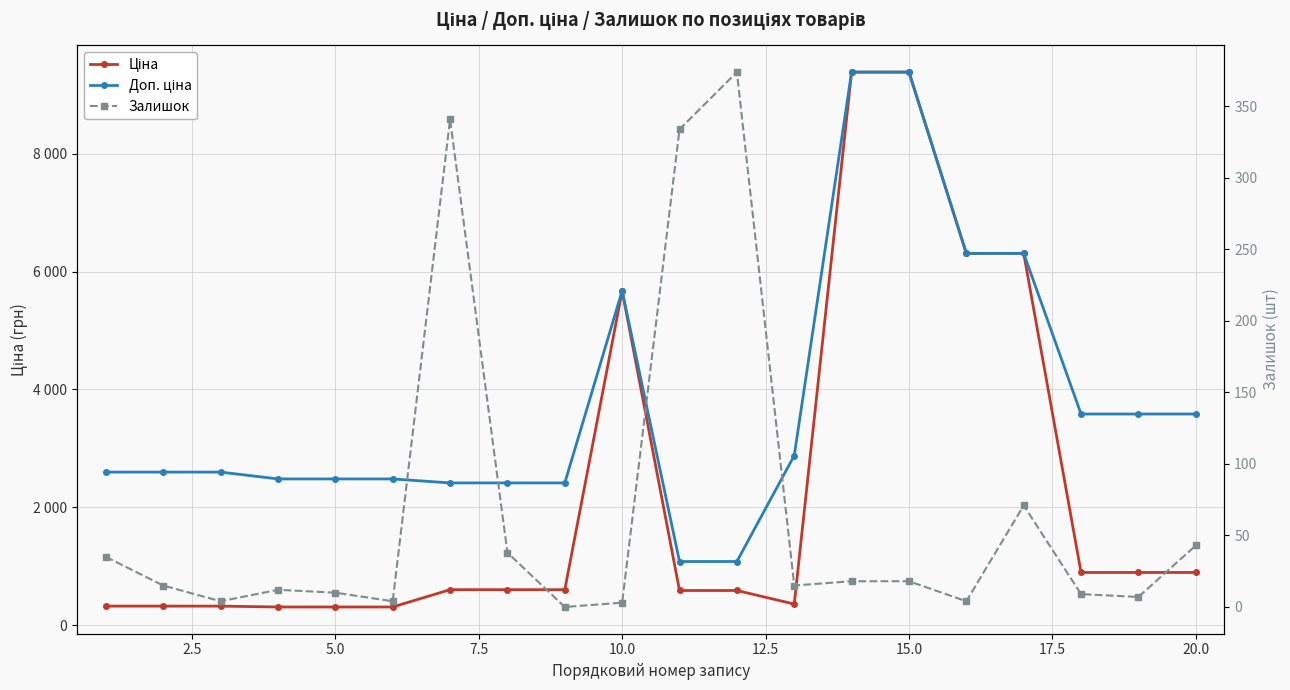

What is the value of the Доп. ціна point at the 5th from the left?

2482.4